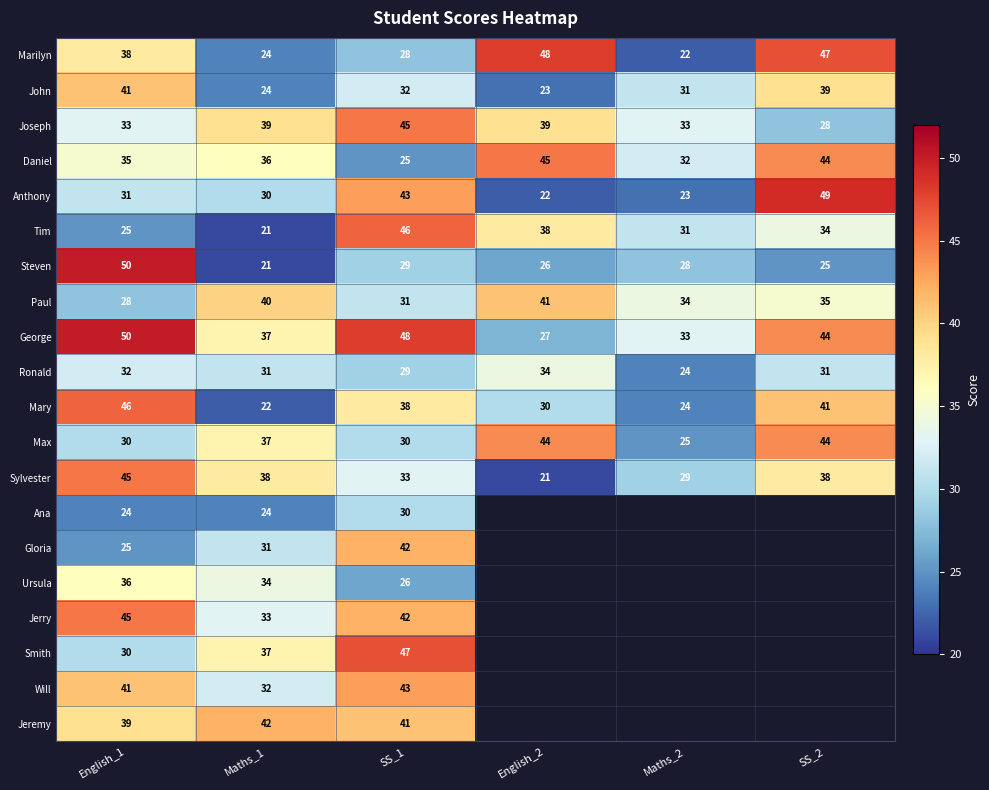

How many distinct data groups are displayed?

20